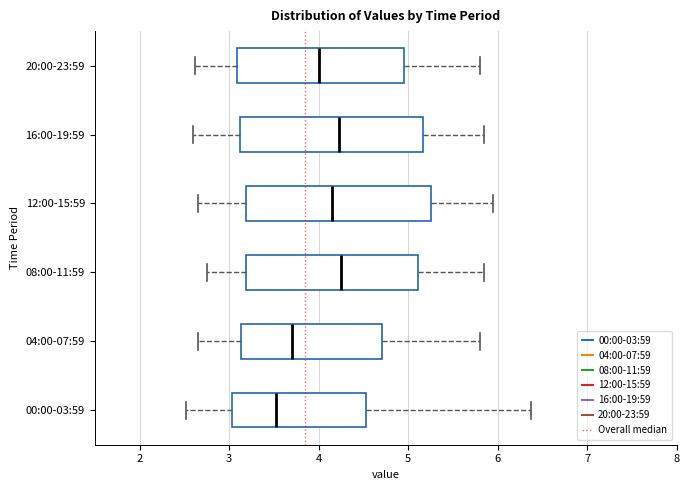

Reading bottom to top, transcribe this box plot: for each box, give where its median line is, the range the box spans, and where its two whiskers end, as read against the x-axis. The values are not printed on the chart, so give them approximately, as read against the axis.

00:00-03:59: median 3.5, box 3.0 to 4.5, whiskers 2.5 to 6.4
04:00-07:59: median 3.7, box 3.1 to 4.7, whiskers 2.7 to 5.8
08:00-11:59: median 4.3, box 3.2 to 5.1, whiskers 2.8 to 5.9
12:00-15:59: median 4.2, box 3.2 to 5.3, whiskers 2.7 to 6.0
16:00-19:59: median 4.2, box 3.1 to 5.2, whiskers 2.6 to 5.9
20:00-23:59: median 4.0, box 3.1 to 5.0, whiskers 2.6 to 5.8